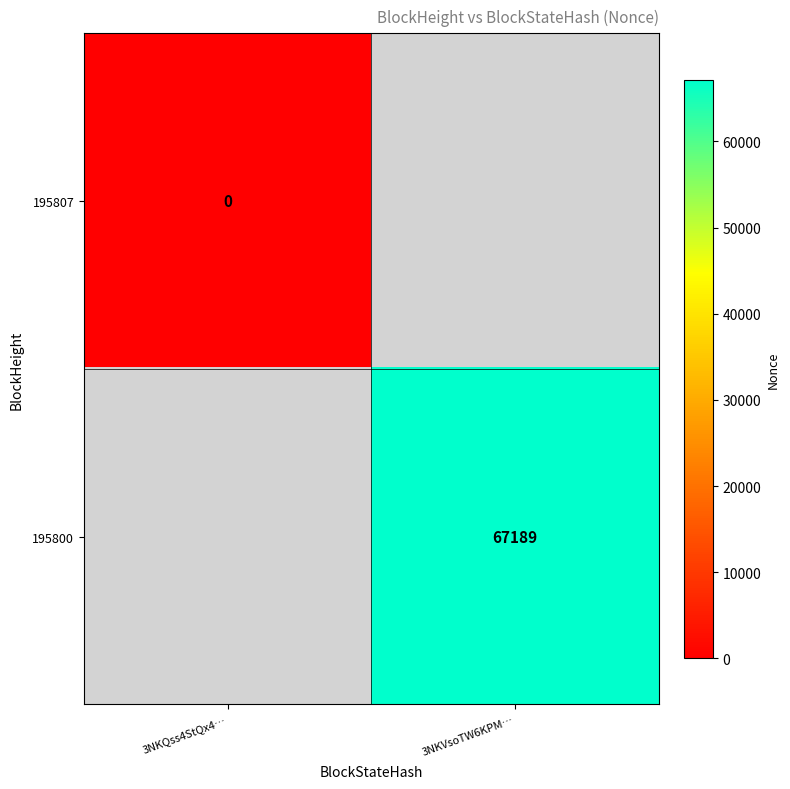

The value of 195800 at 3NKVsoTW6KPM… is 67189. True or false?

True